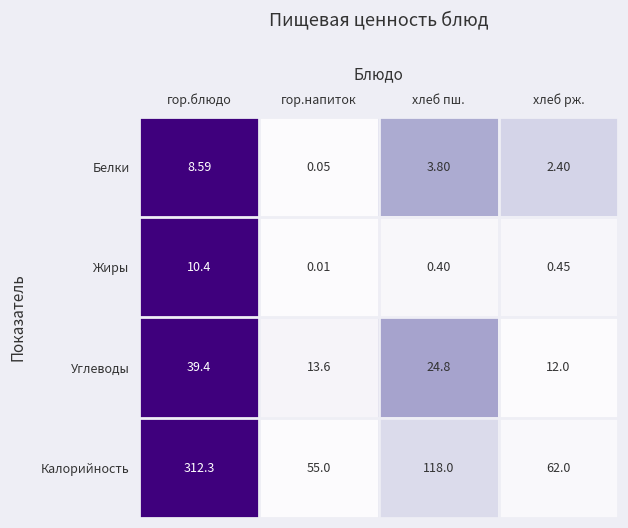

Rank the categories by Жиры value from lowest to highest.

гор.напиток, хлеб пш., хлеб рж., гор.блюдо